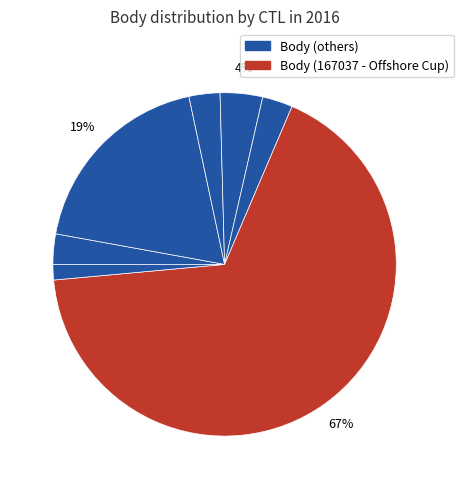

Is there any slice that represents more than half of the pie?

Yes